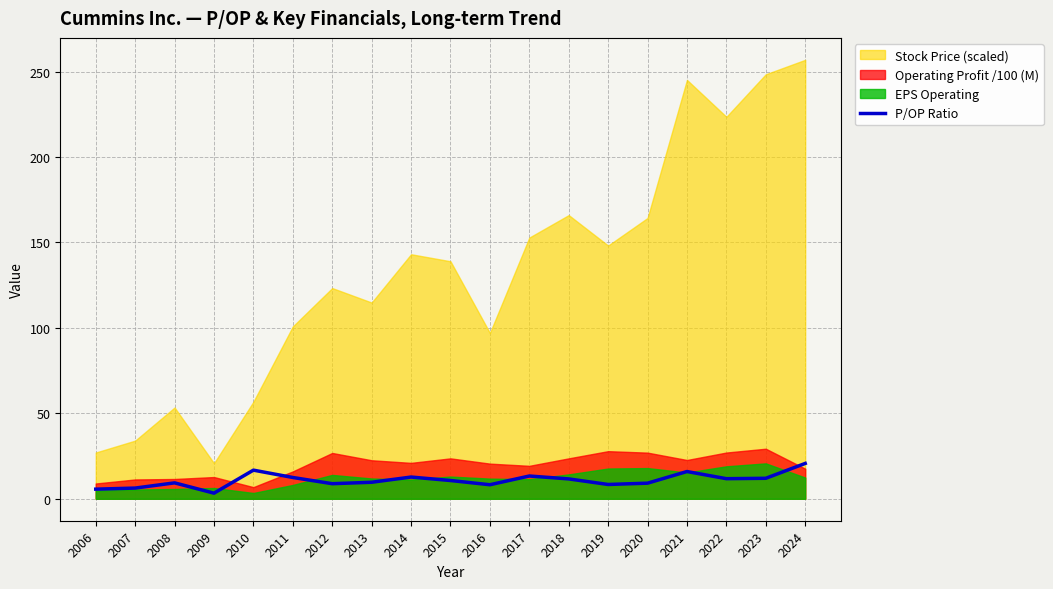

What value does the data have at 2010?

16.8